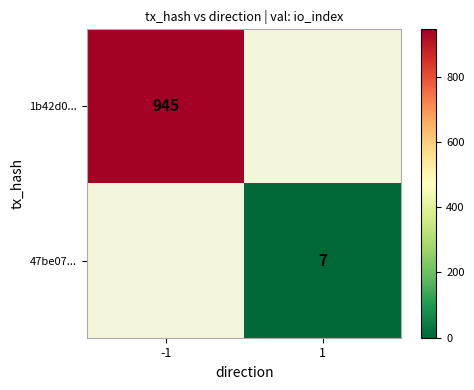

Is it true that 1b42d0... equals 1495 at -1?

False